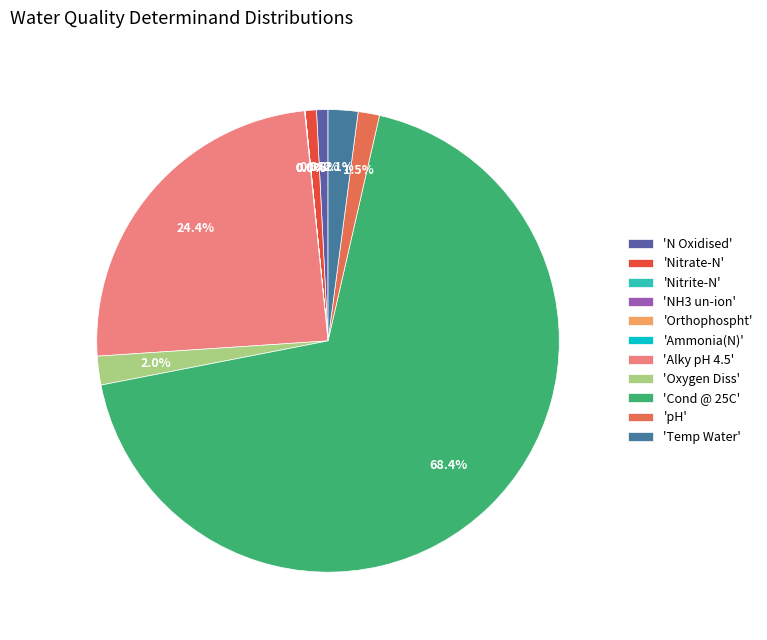

What is the majority slice?

'Cond @ 25C'